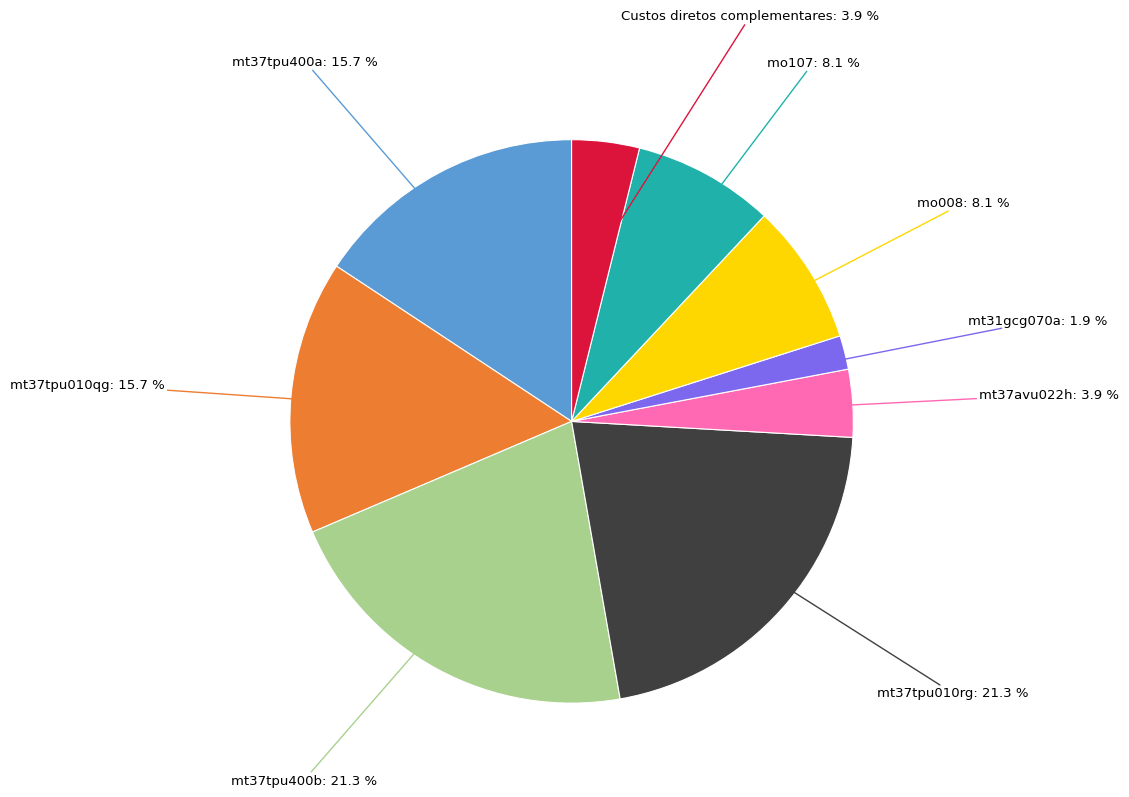

Does any single category account for the majority?

No